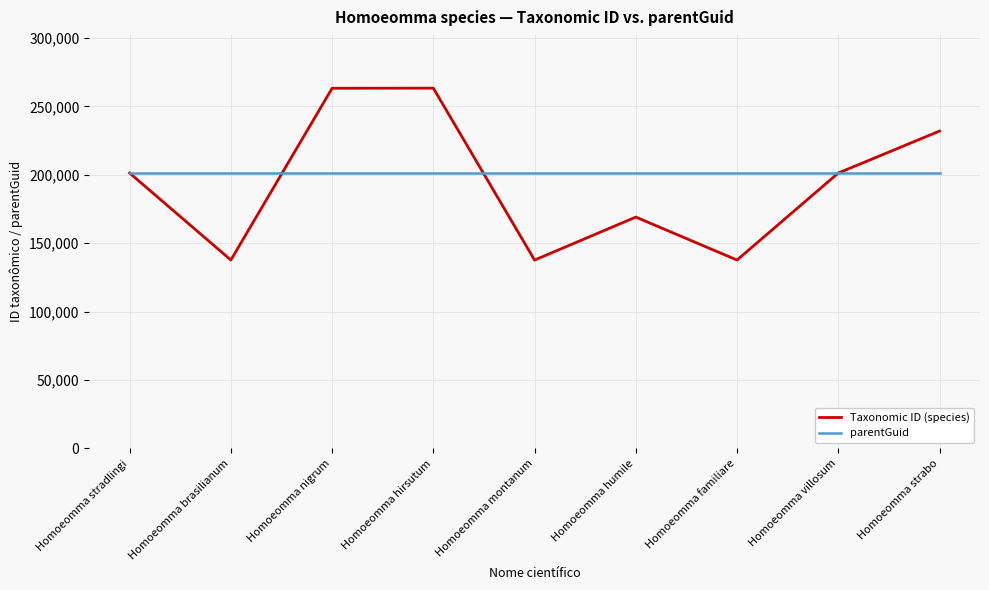

Which series ends up on top after the final intersection of Taxonomic ID (species) and parentGuid?

Taxonomic ID (species)